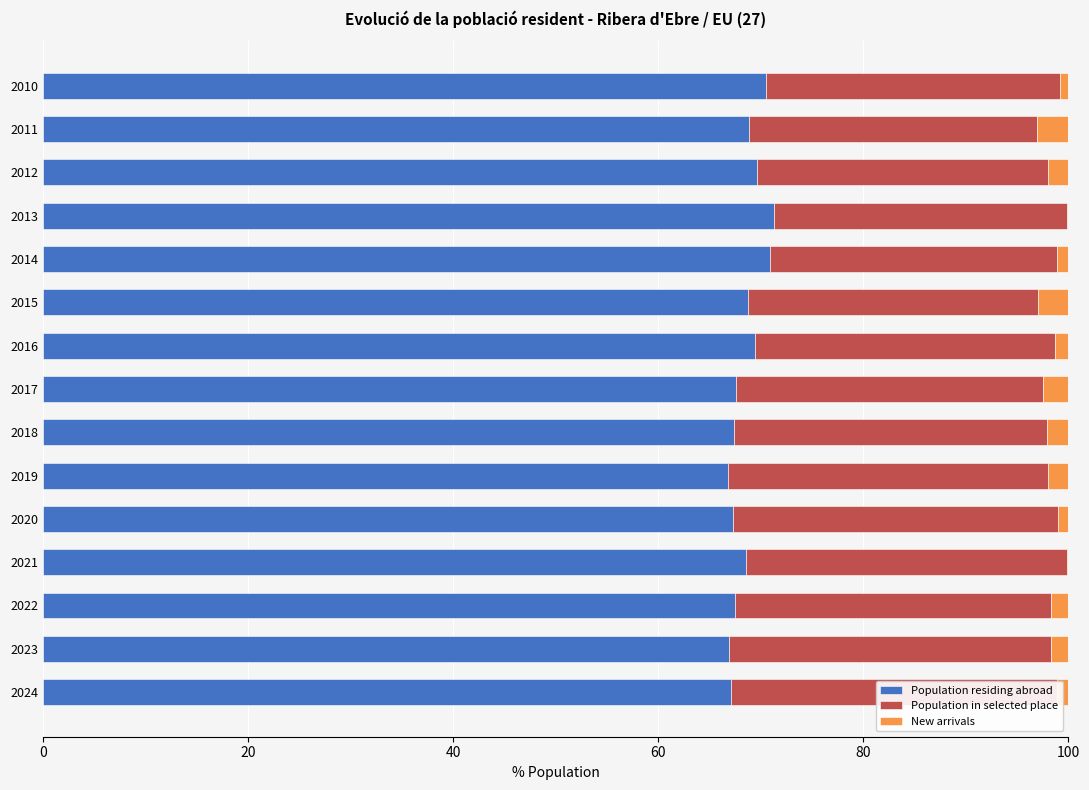

How many bars are there in total?

45